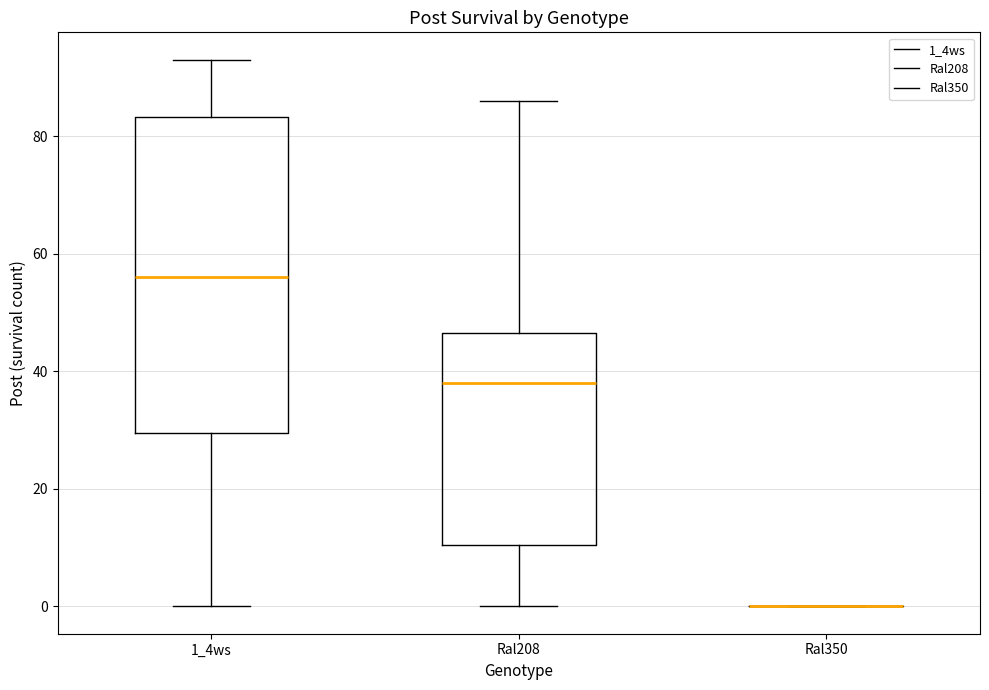

Which box is the tallest, from its lower edge to its upper edge?

1_4ws